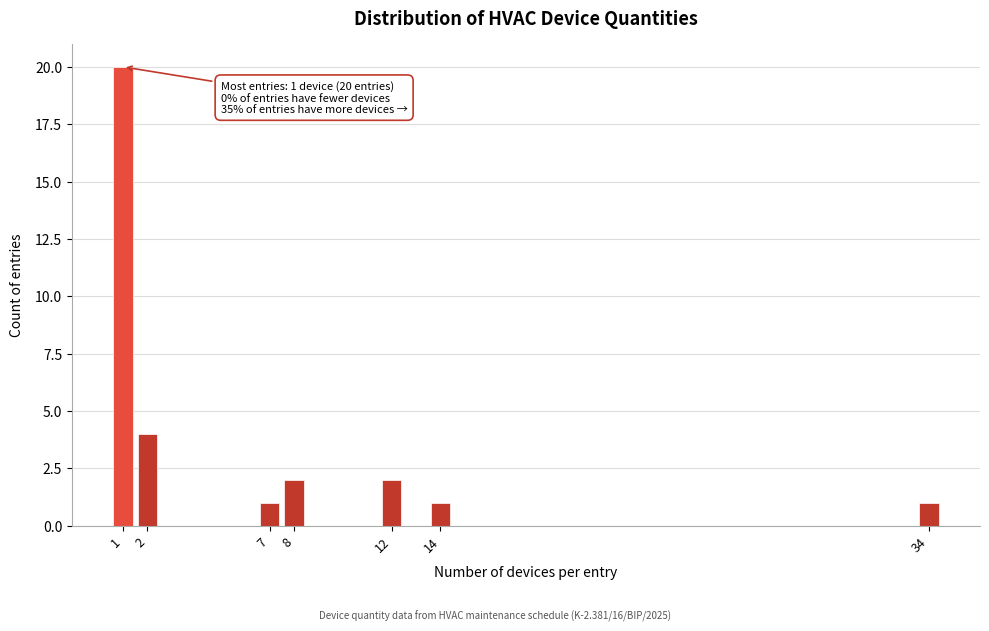

Reading left to right, transcribe all the data shown in this chart.

20	4	1	2	2	1	1